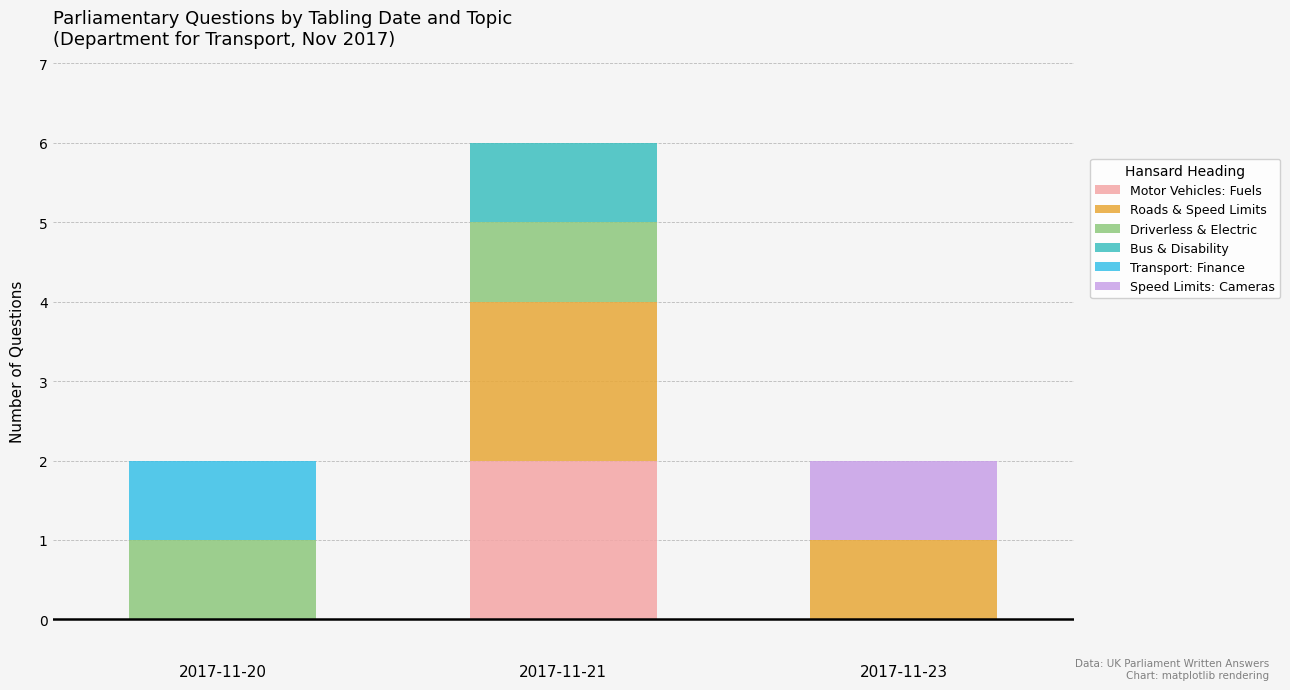

Count the number of data series in this chart.

6